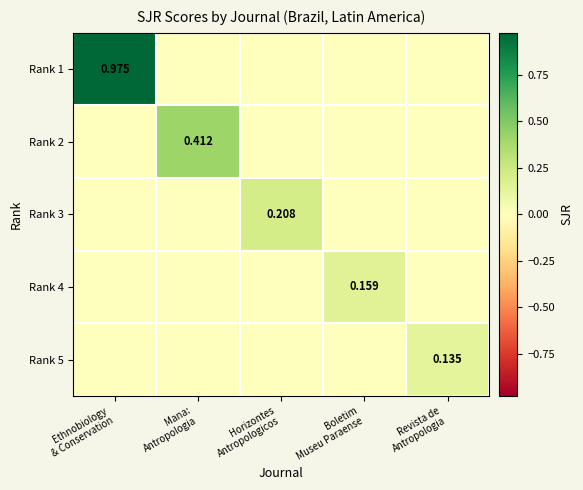

Count the Rank 3 values in the range 0 to 1.

5